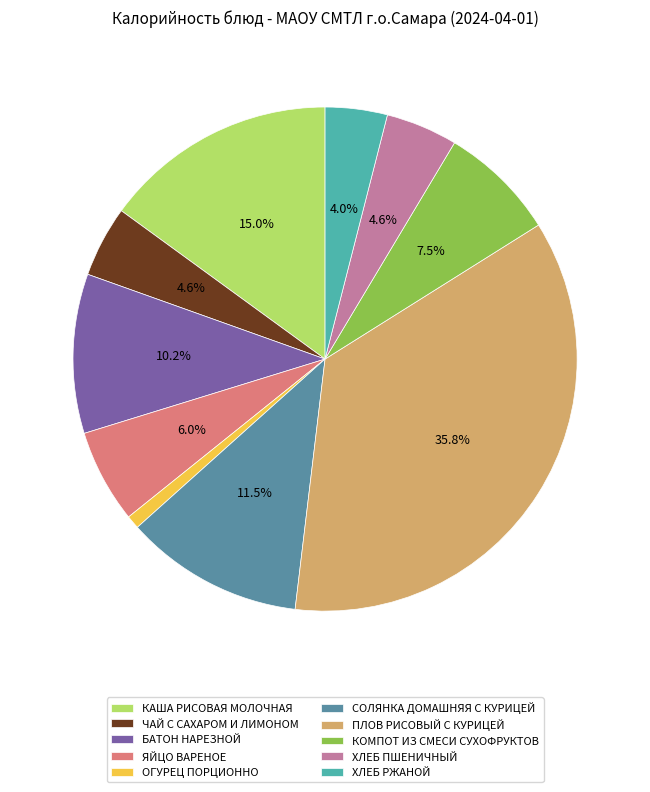

Between ХЛЕБ РЖАНОЙ and ЧАЙ С САХАРОМ И ЛИМОНОМ, which is larger?

ЧАЙ С САХАРОМ И ЛИМОНОМ